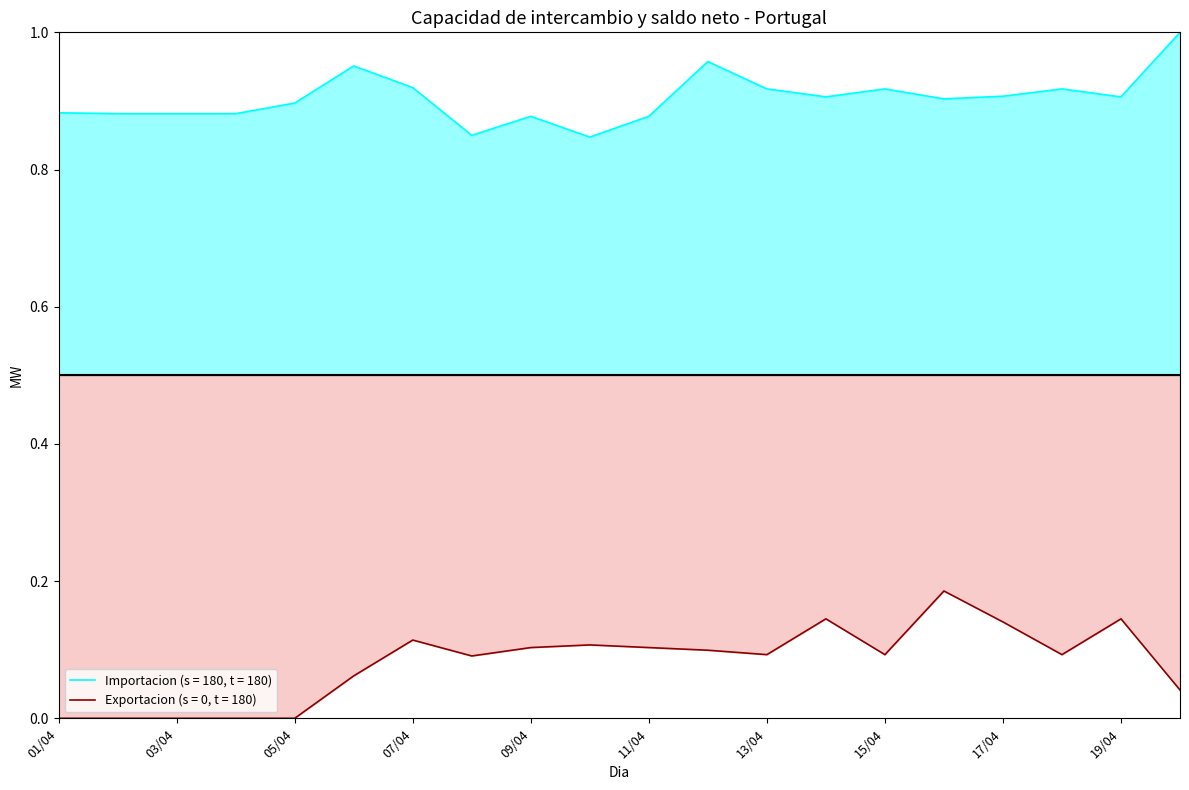

The Importacion series shows 0.9 at 14/04. True or false?

True